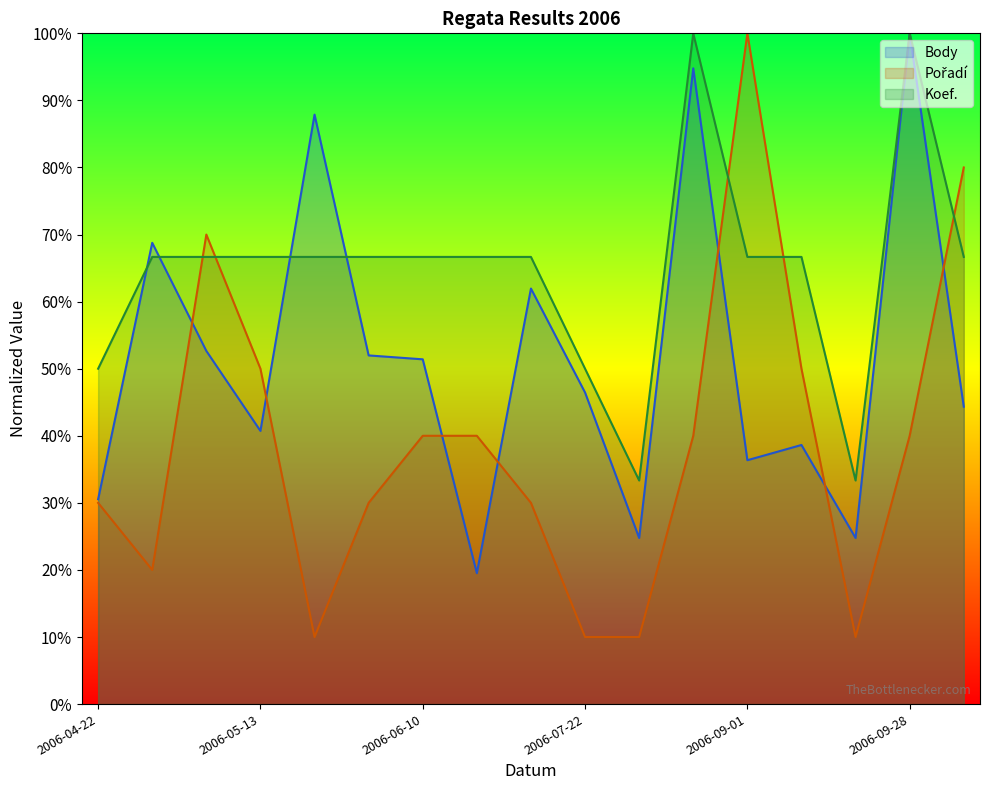

List the labels in order of Body value, largest first.

2006-09-28, 2006-08-26, 2006-05-20, 2006-04-29, 2006-06-30, 2006-05-05, 2006-06-03, 2006-06-10, 2006-07-22, 2006-10-26, 2006-05-13, 2006-09-09, 2006-09-01, 2006-04-22, 2006-08-12, 2006-09-23, 2006-06-24